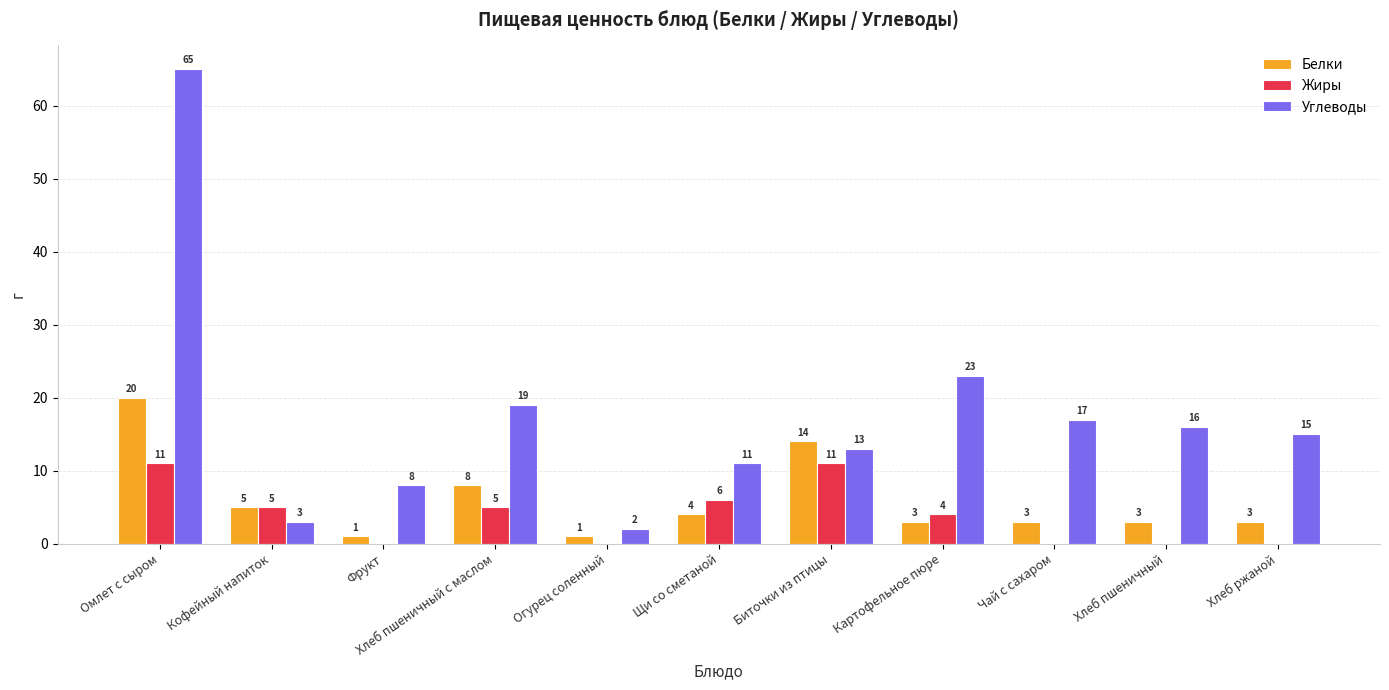

What is the maximum value shown in the chart?

65